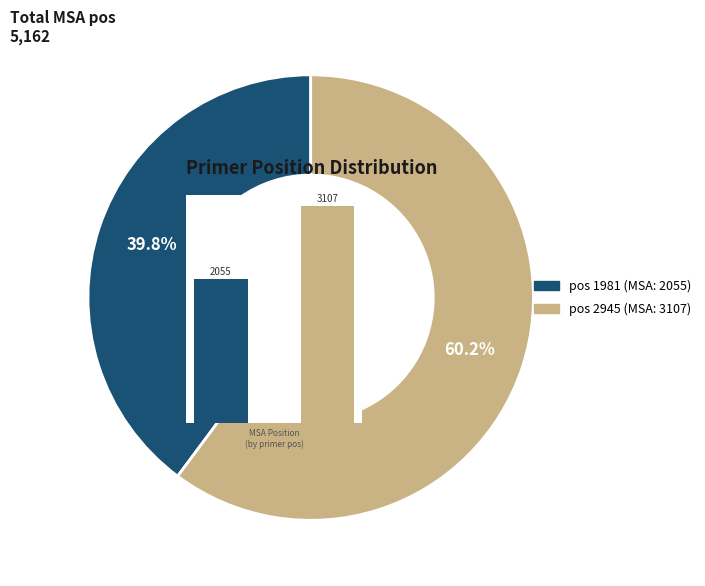

True or false: 2945 accounts for 60% of the total.

True